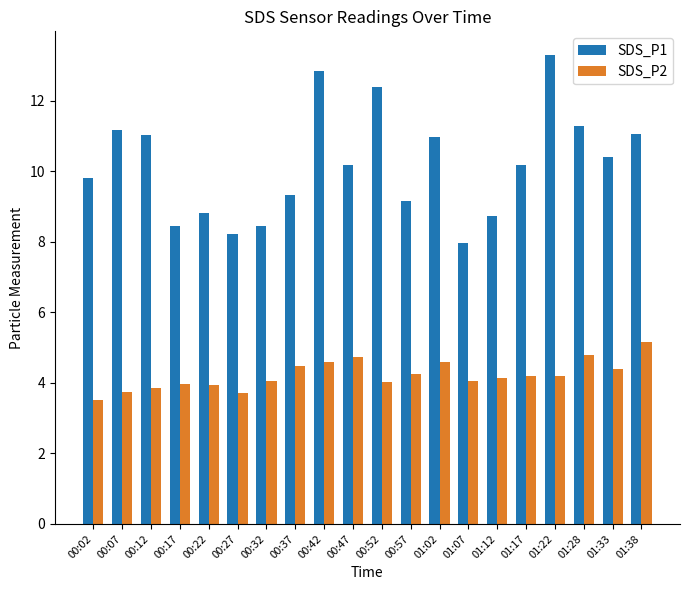

What is the lowest value of the SDS_P2 series?

3.5